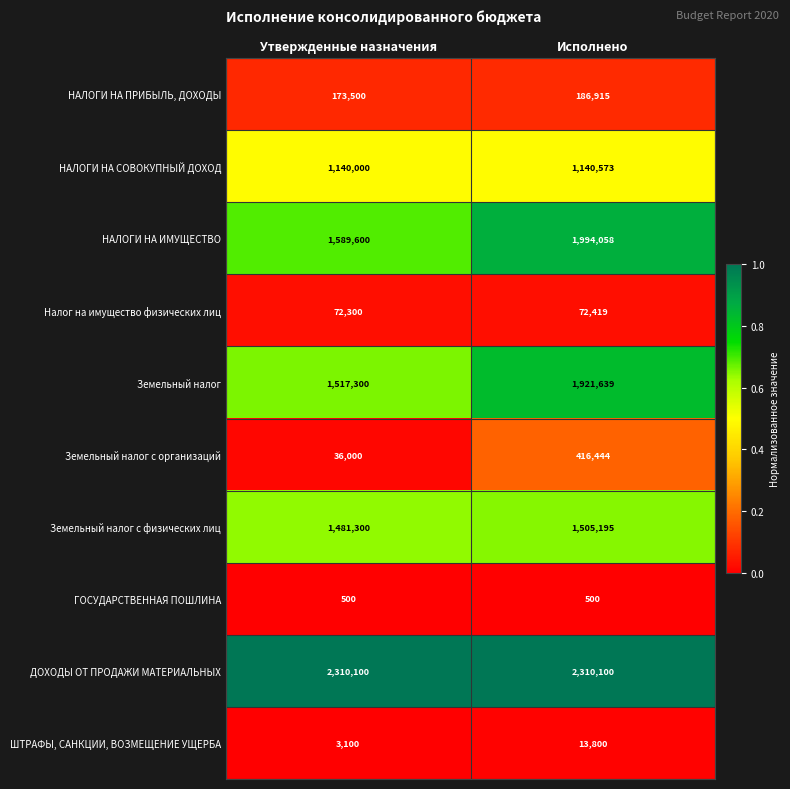

How many categories are shown in the chart?

2